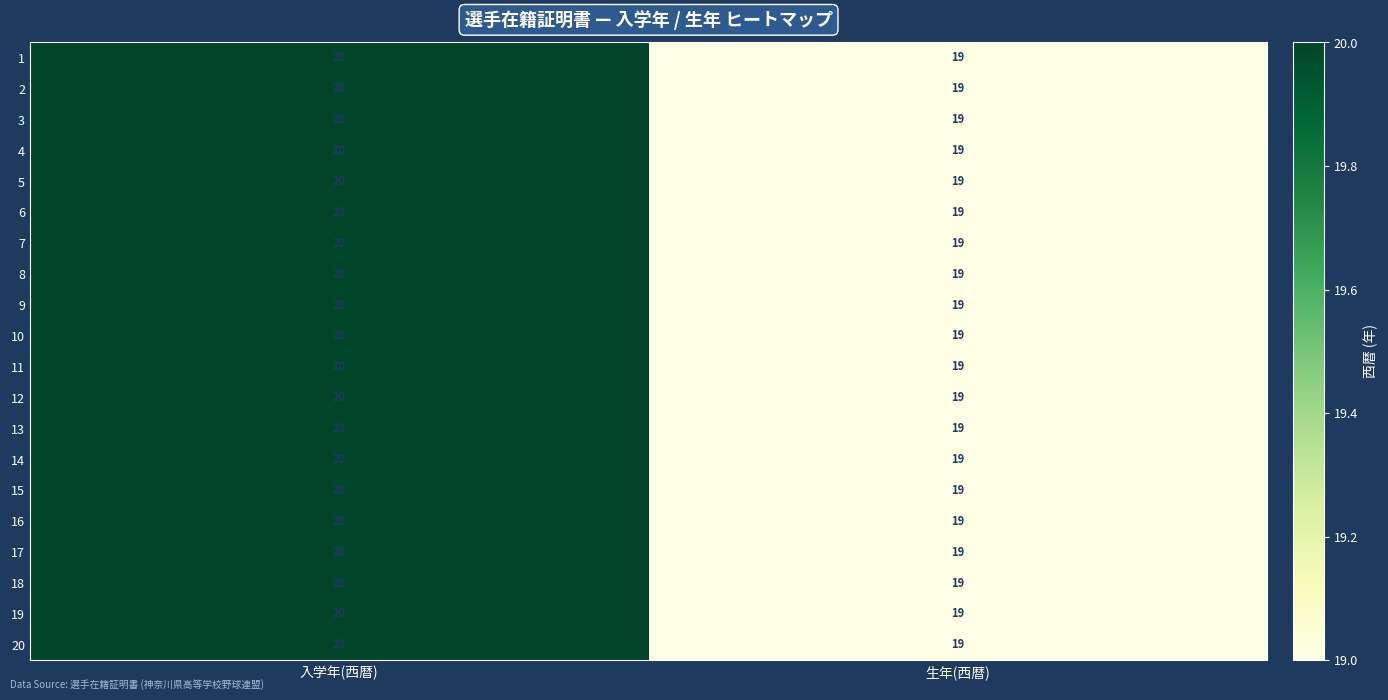

Where is 19 nearest to the value 19?

生年(西暦)